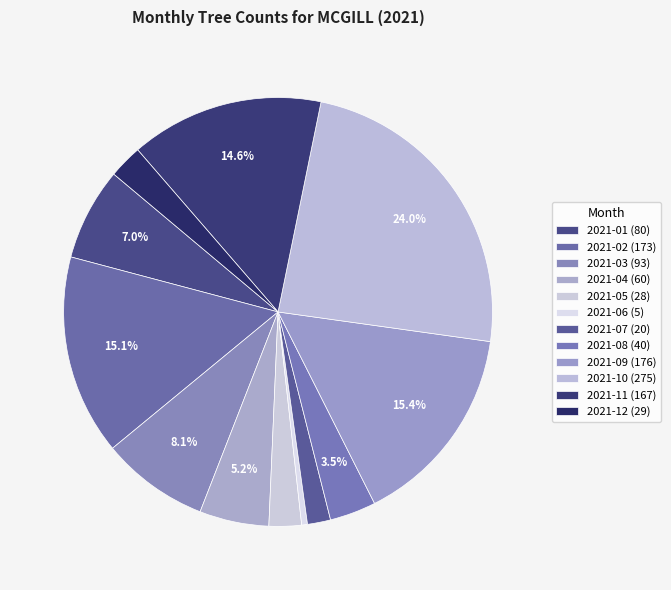

Is there any slice that represents more than half of the pie?

No